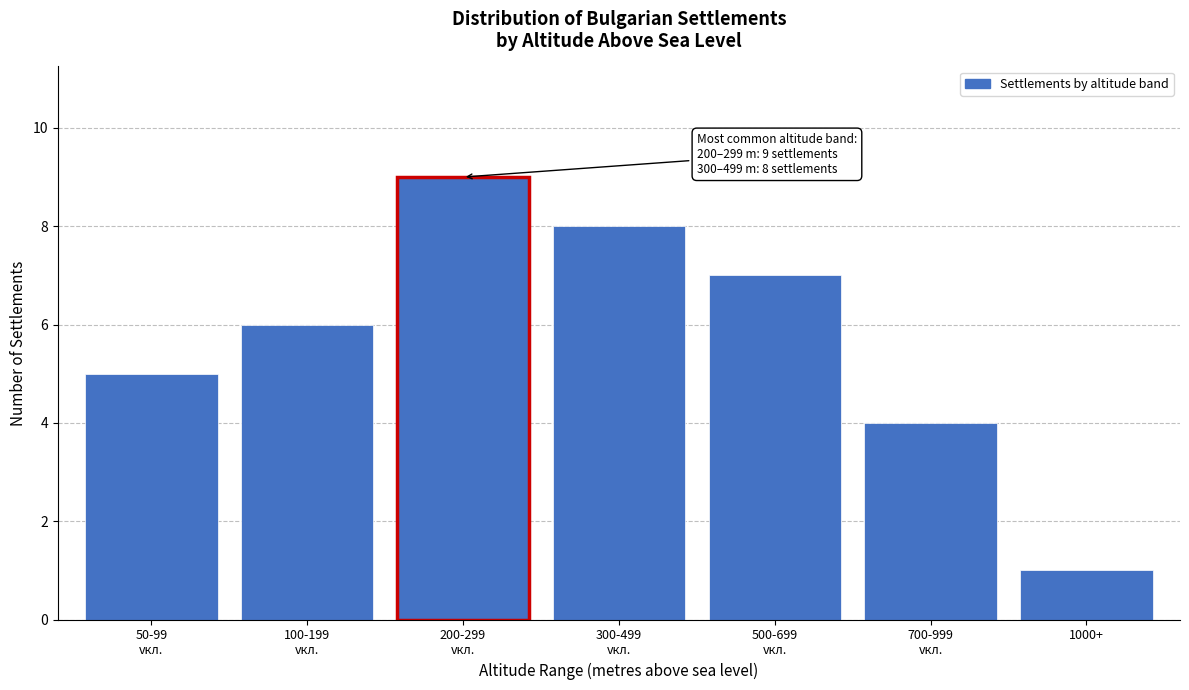

Reading right to left, list all the values displayed in this chart.

1	4	7	8	9	6	5